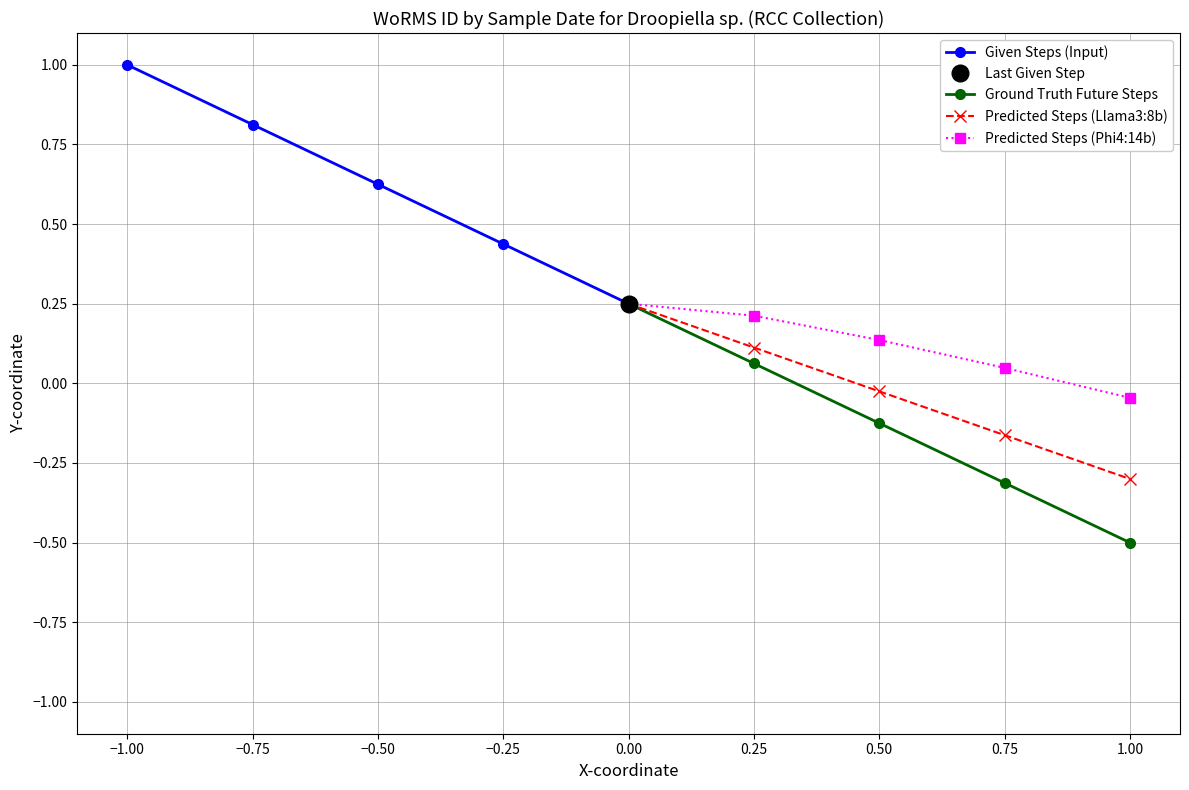

True or false: Given Steps (Input) and Predicted Steps (Llama3:8b) intersect in this chart.

False